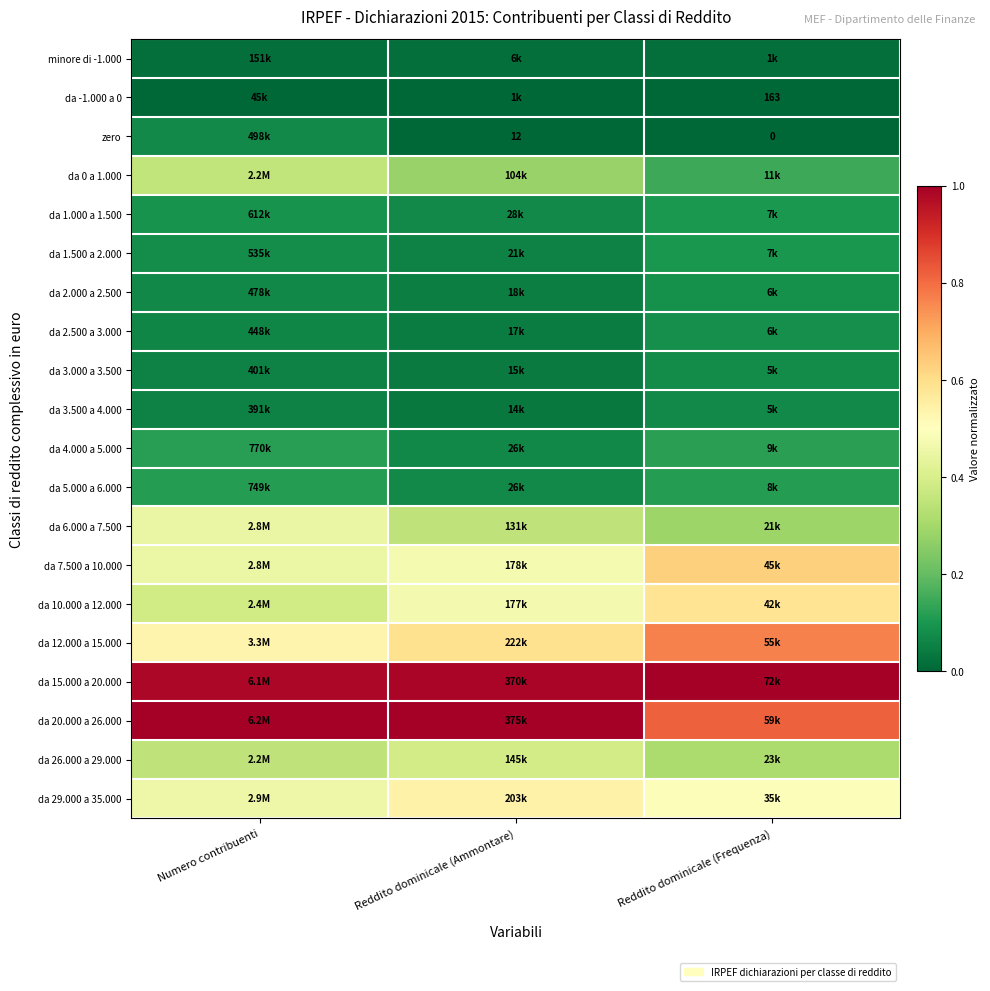

What is the approximate value of da 12.000 a 15.000 at Reddito dominicale (Ammontare)?

0.6